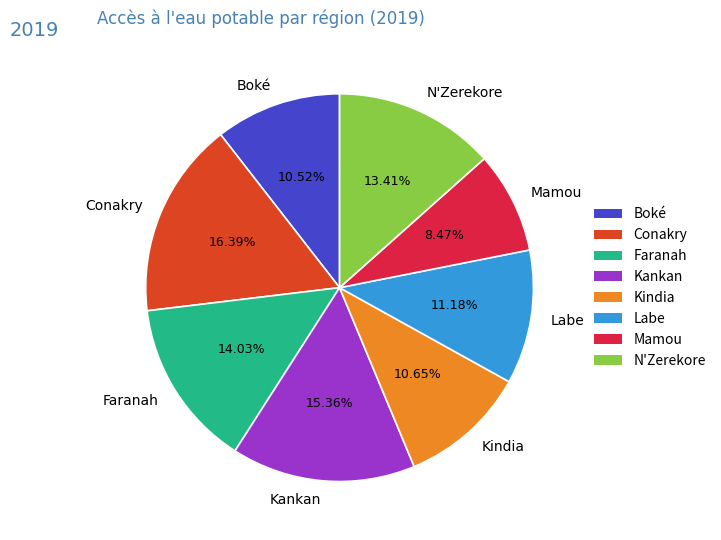

What percentage is NOT represented by Kindia?

89.4%